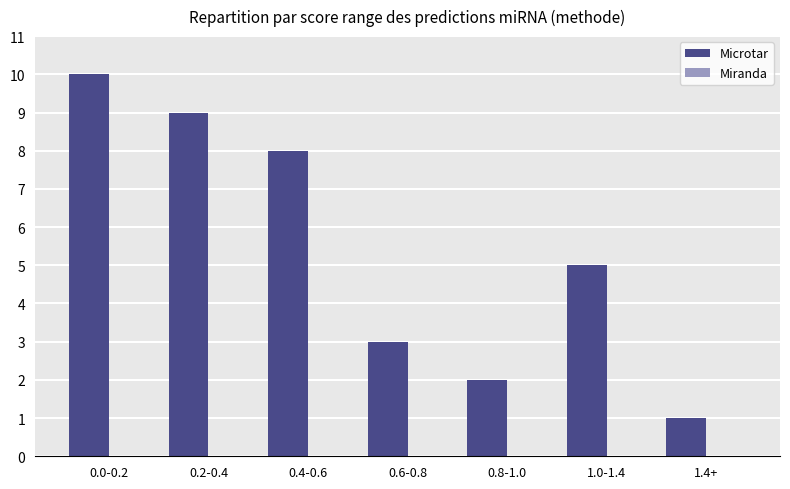

Is it true that the value at 0.0-0.2 is 17?

False